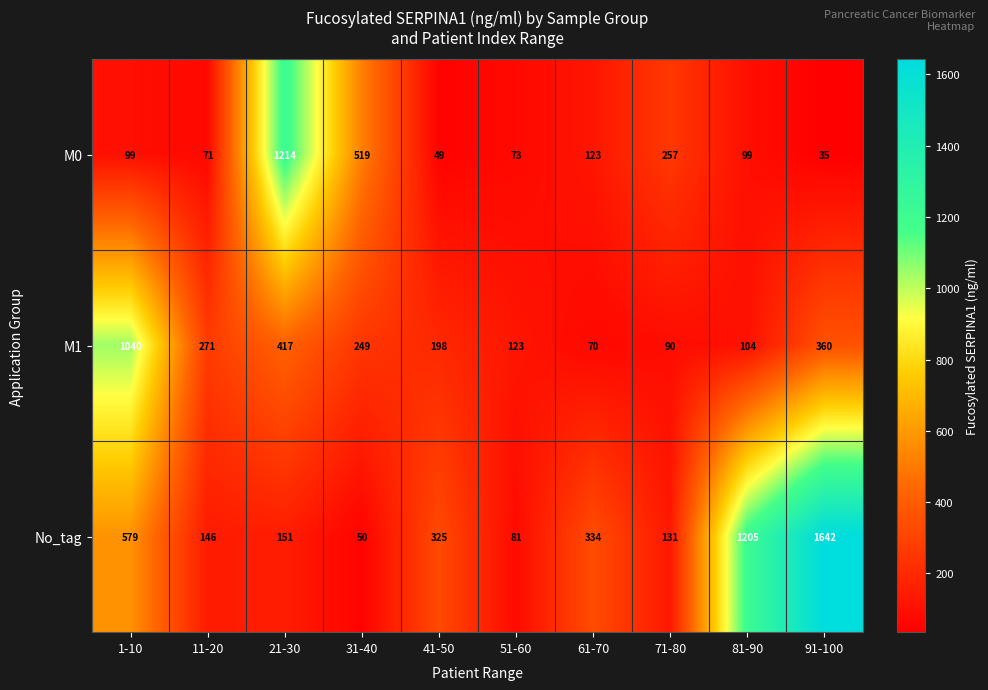

Which series has the largest total across all categories?

No_tag